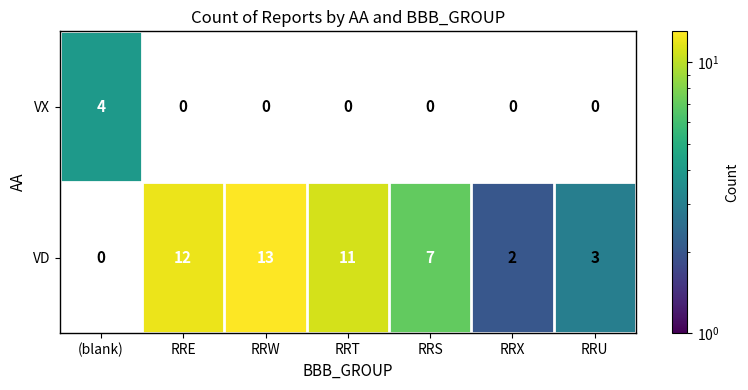

How many distinct data groups are displayed?

2